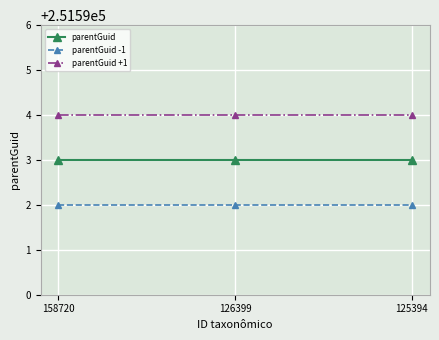

The parentGuid +1 series shows 251594 at 125394. True or false?

True